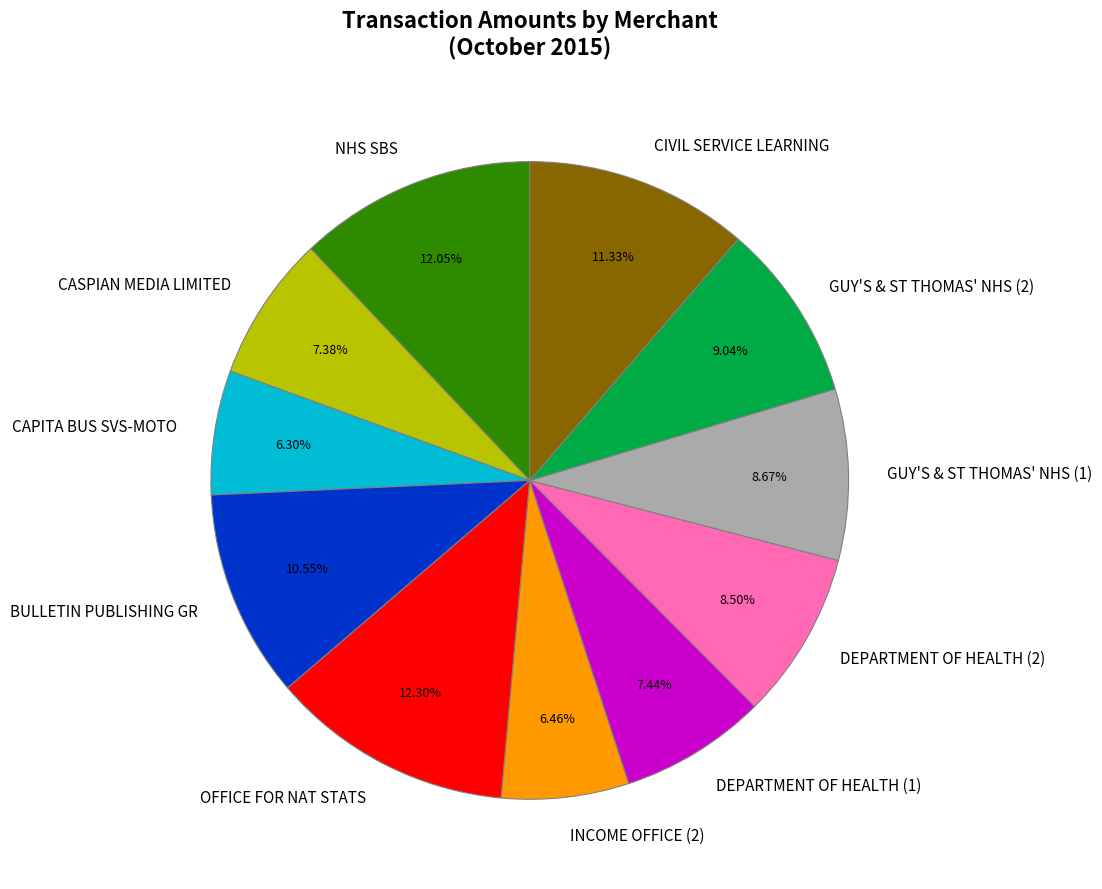

To the nearest percent, what percentage of the pie is CIVIL SERVICE LEARNING?

11%